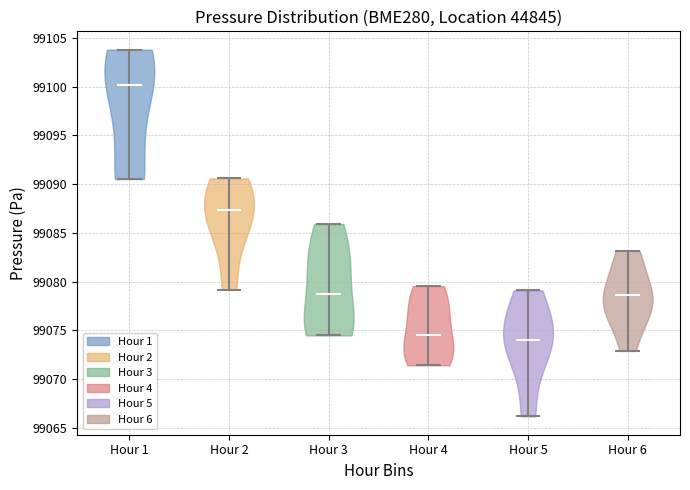

Reading left to right, read every violin against the y-axis: where its median line is, and the lowest and highest points it reaches. The values are not printed on the chart, so give them approximately, as read against the axis.

Hour 1: median line 99100.0, lowest point 99090.5, highest point 99104.0
Hour 2: median line 99087.5, lowest point 99079.0, highest point 99090.5
Hour 3: median line 99078.5, lowest point 99074.5, highest point 99086.0
Hour 4: median line 99074.5, lowest point 99071.5, highest point 99079.5
Hour 5: median line 99074.0, lowest point 99066.0, highest point 99079.0
Hour 6: median line 99078.5, lowest point 99073.0, highest point 99083.0